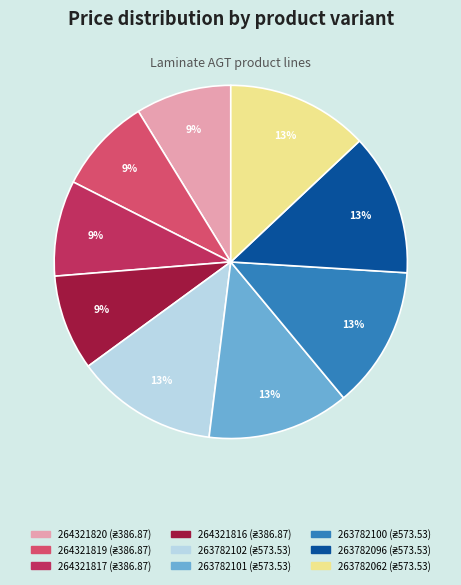

Does any single category account for the majority?

No